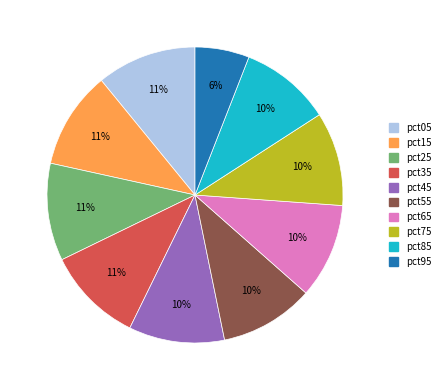

To the nearest percent, what portion does pct45 represent?

10%